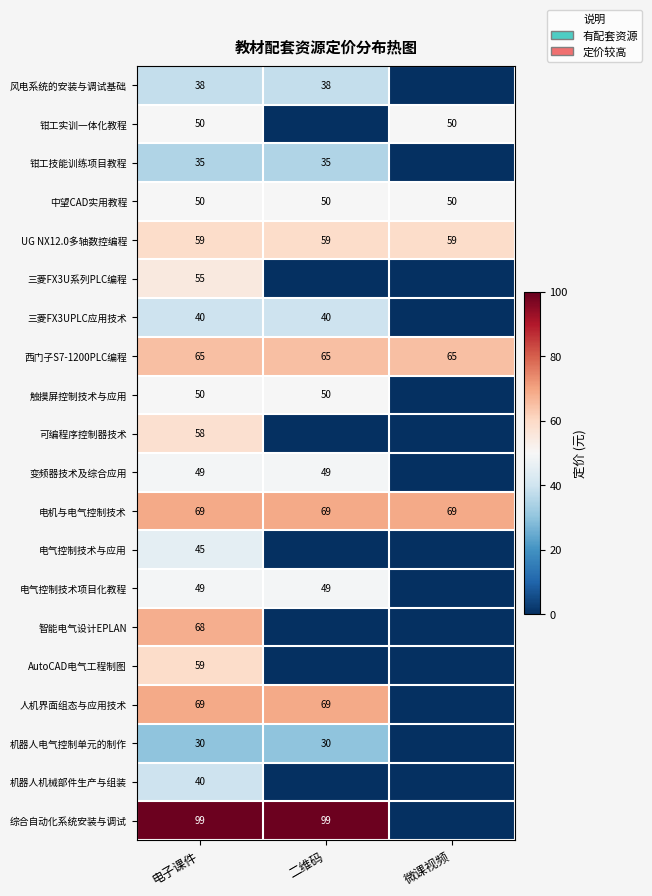

What is the total value across all series at 电子课件?

1077